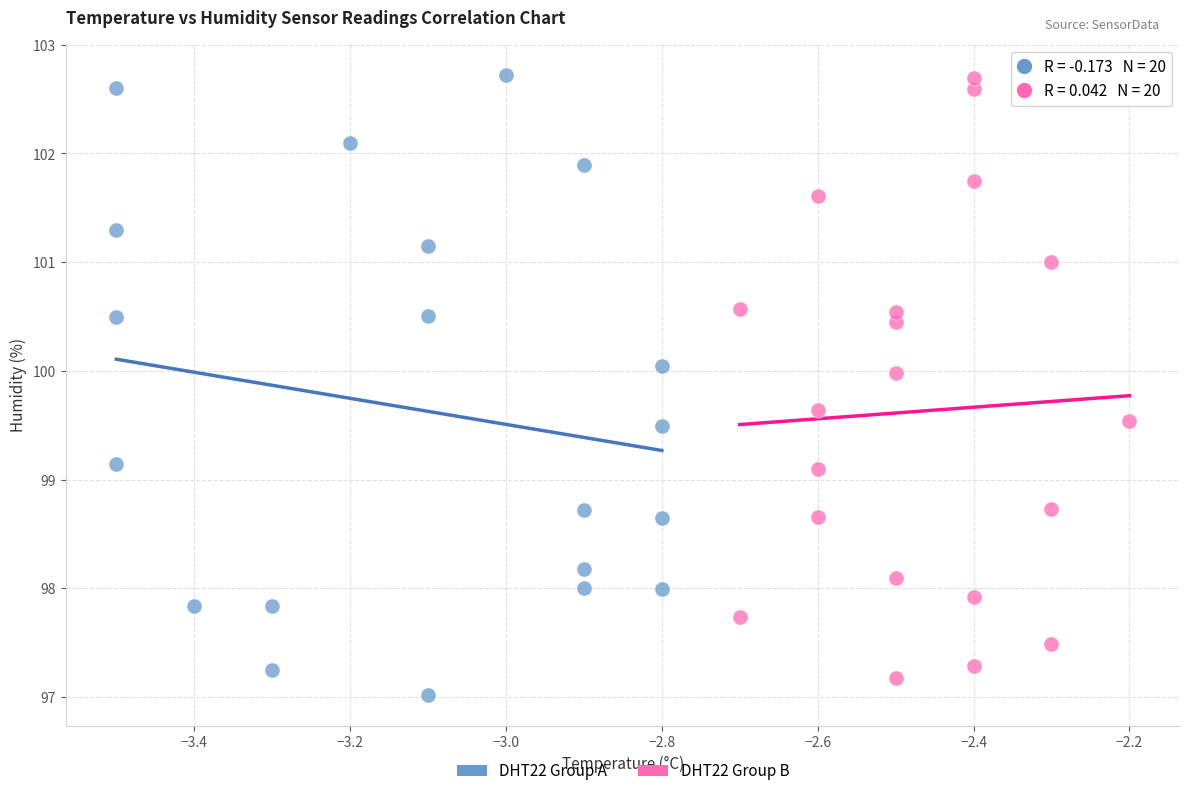

Which series has the largest Y range (max minus min)?

DHT22 Group A